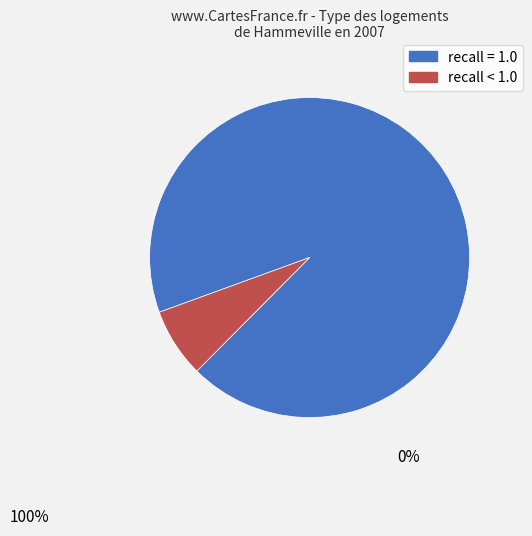

How many slices are in this pie chart?

2